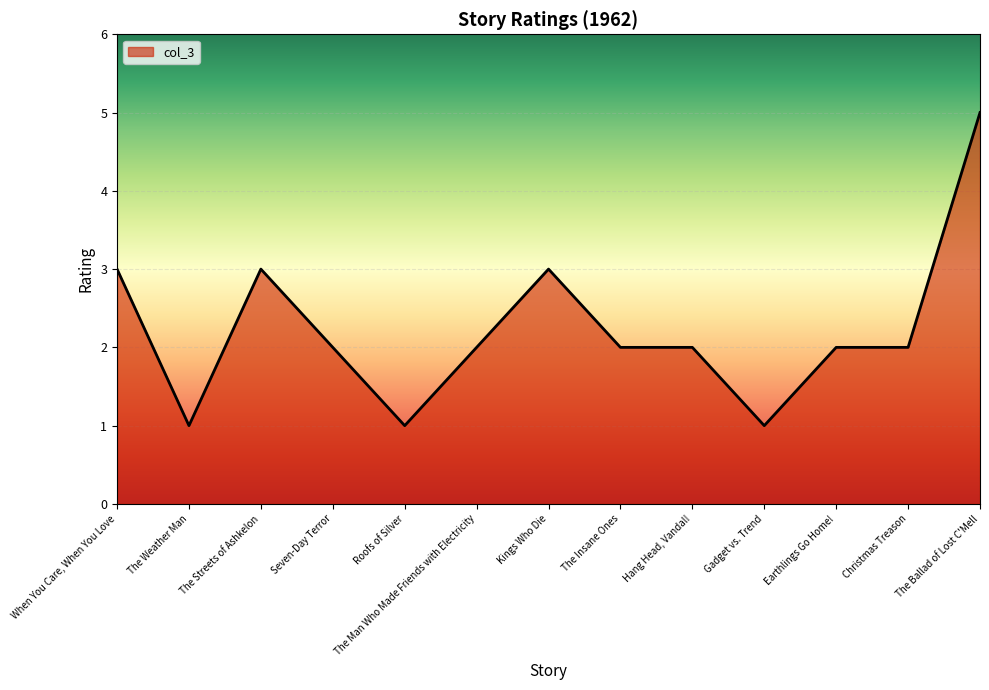

The value at Roofs of Silver is 0. True or false?

False